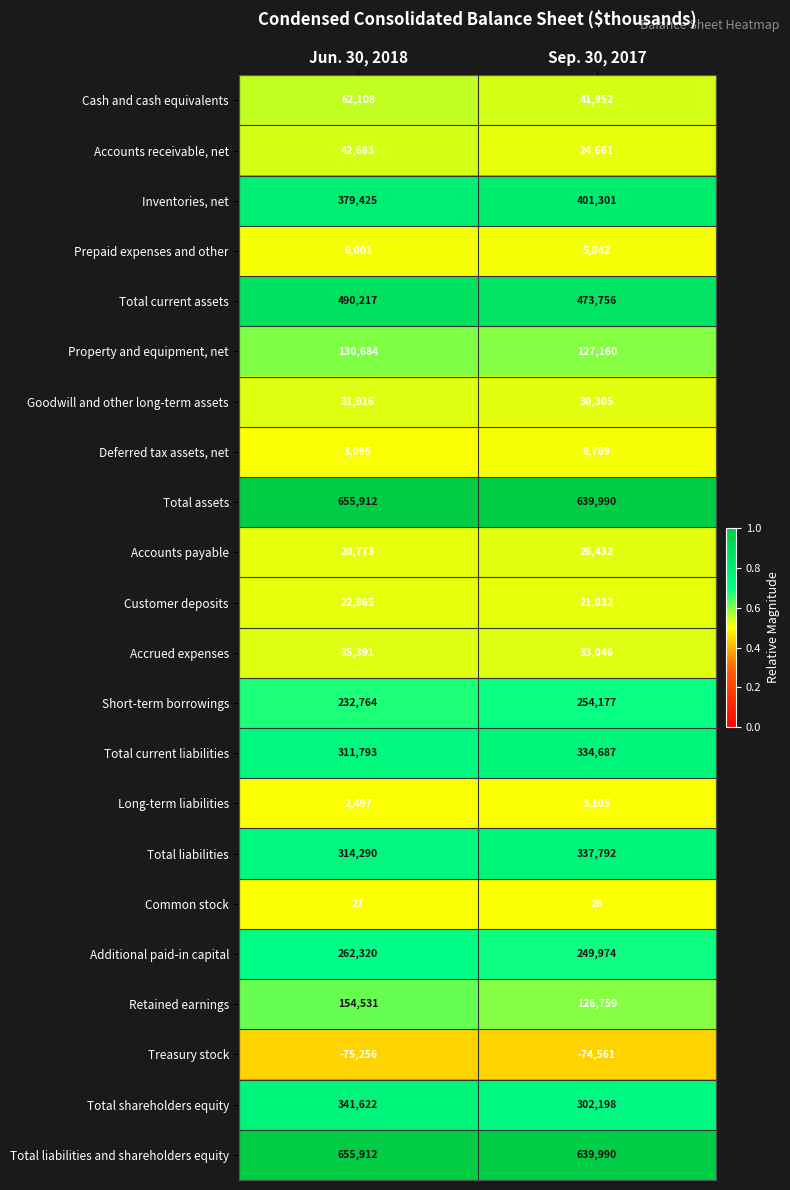

Is it true that Common stock equals 5 at Sep. 30, 2017?

False